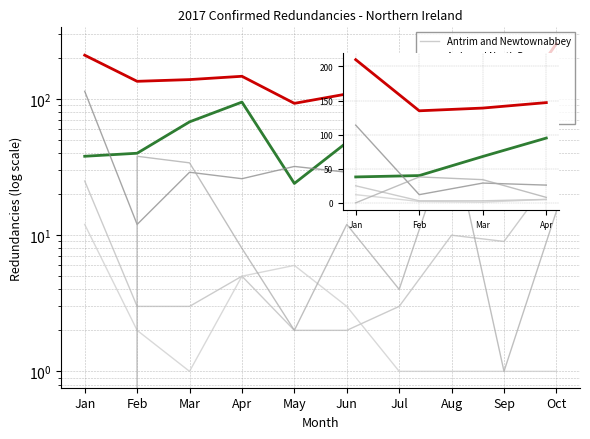

What is the spread (max minus min) of values at Feb?

133